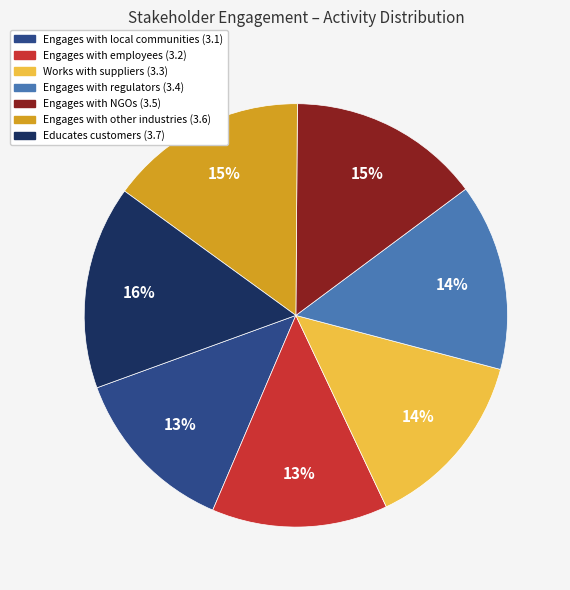

To the nearest percent, what is the difference between the largest and smallest slice percentages?

3%